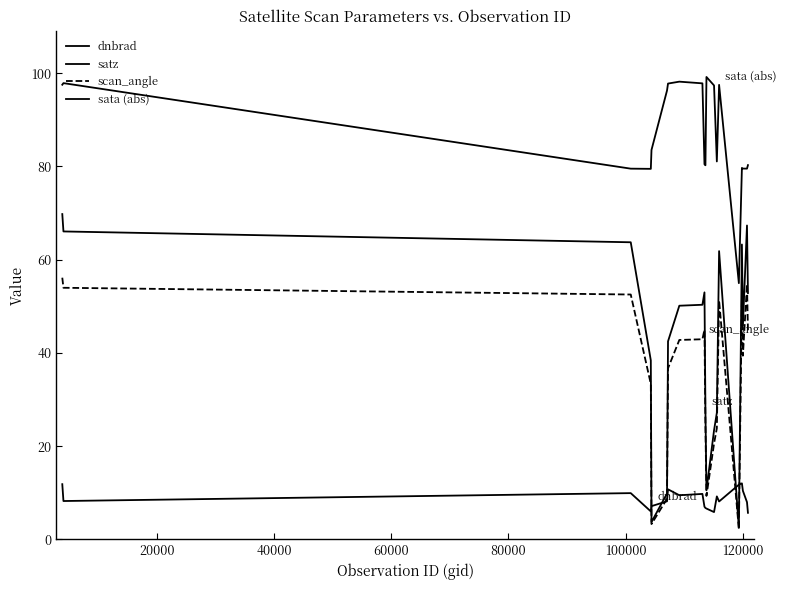

True or false: scan_angle and sata (abs) cross at least once.

False